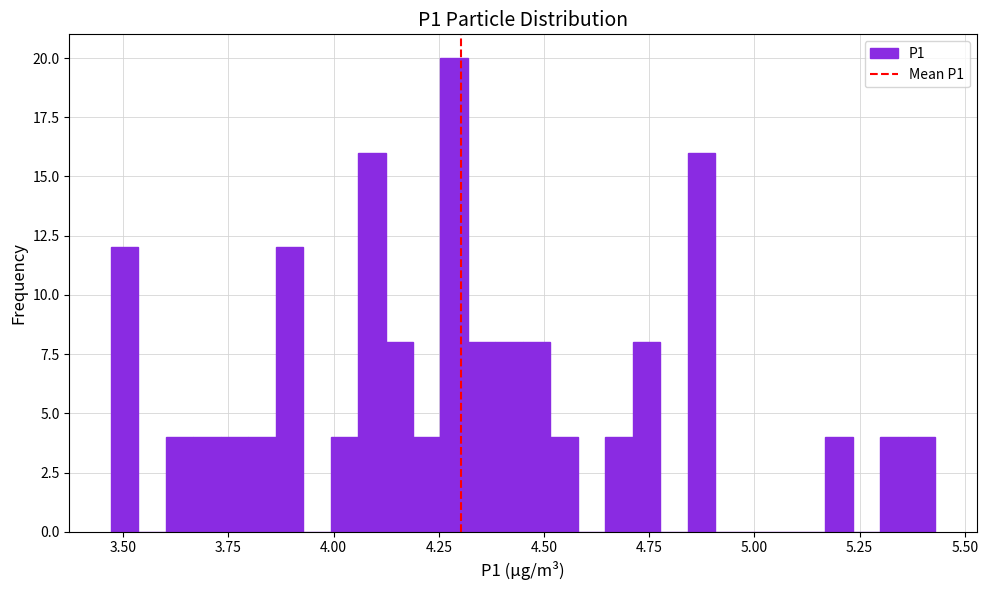

Read against the x-axis, roughly where is the centre of the tallest bar?

4.30